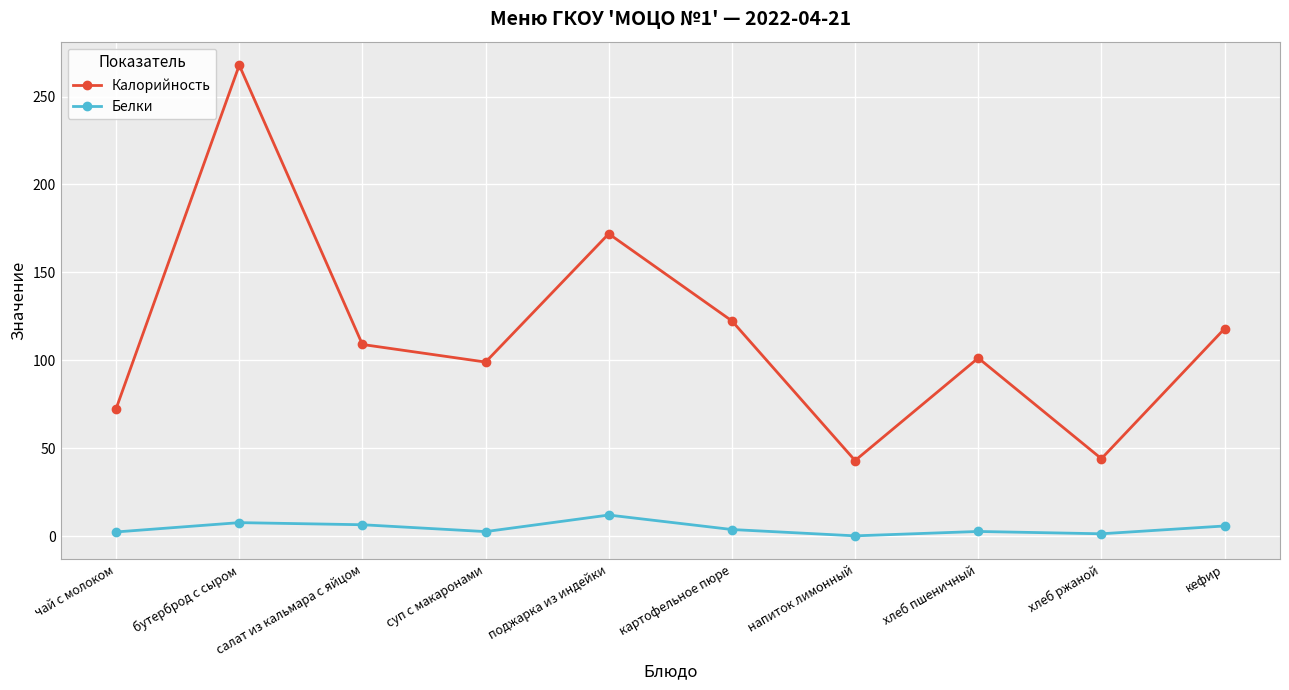

Which series has the widest spread of values?

Калорийность